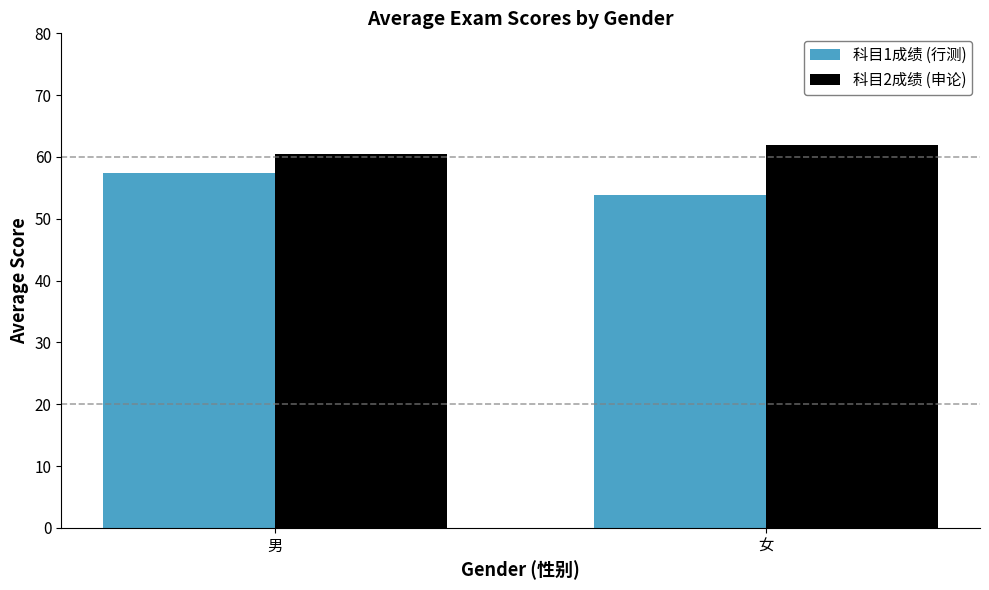

What is the total value across all series at 女?

115.7